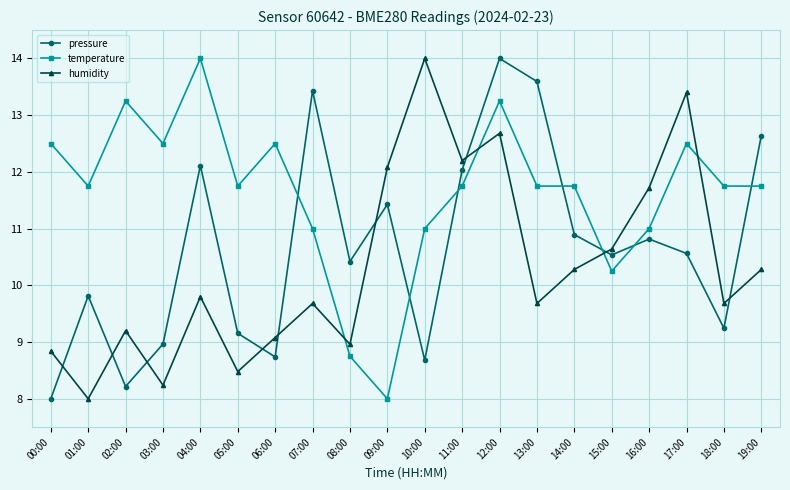

List the series in order of their overall mean, highest first.

temperature, pressure, humidity